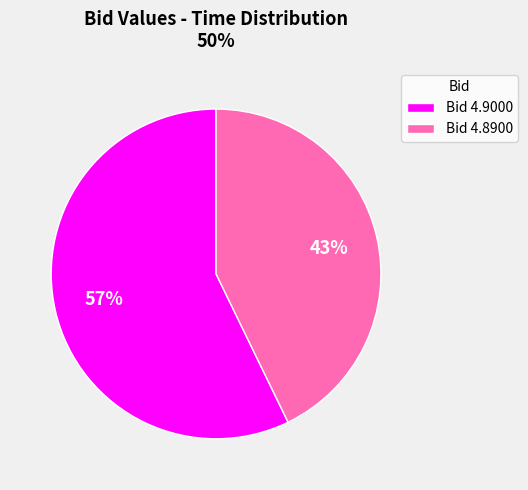

True or false: Bid 4.8900 accounts for 54% of the total.

False